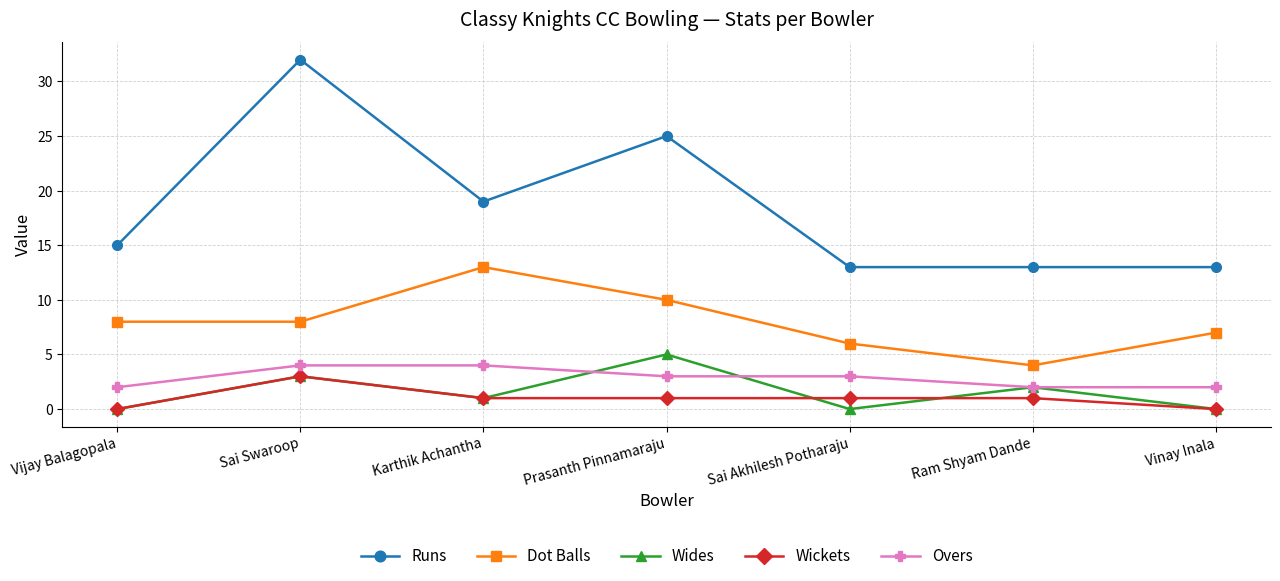

What are all the series names shown in the legend?

Runs, Dot Balls, Wides, Wickets, Overs